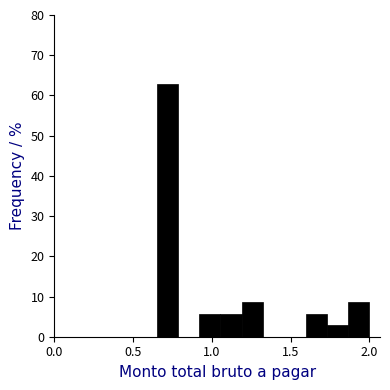

Read against the x-axis, roughly where is the centre of the tallest bar?

0.70